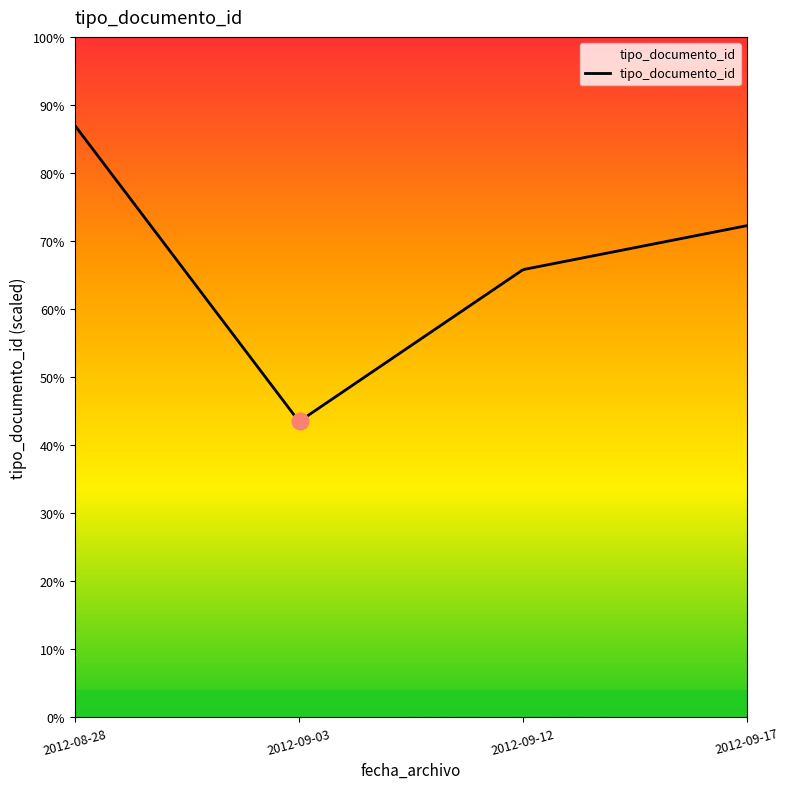

Does the chart display data point markers on the line(s)?

No